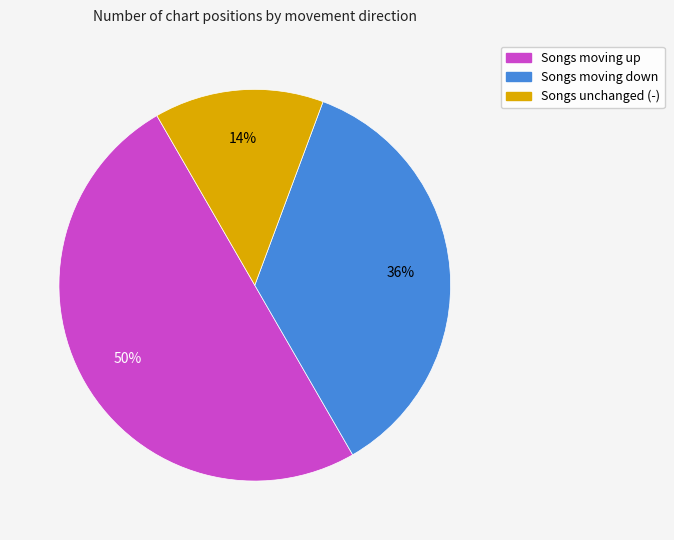

To the nearest percent, what is the difference between the largest and smallest slice percentages?

36%